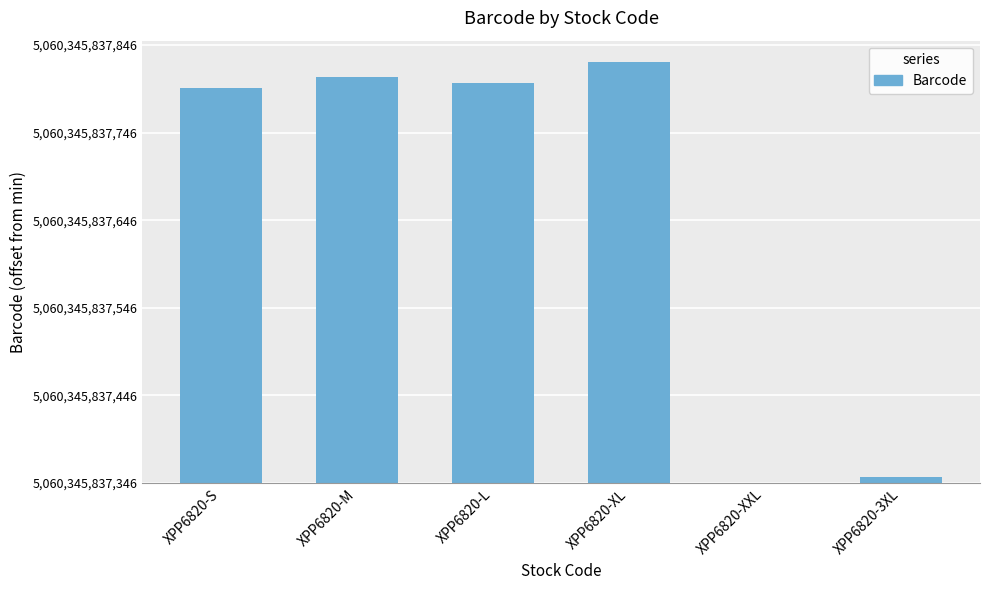

The value at XPP6820-XXL is 0. True or false?

True